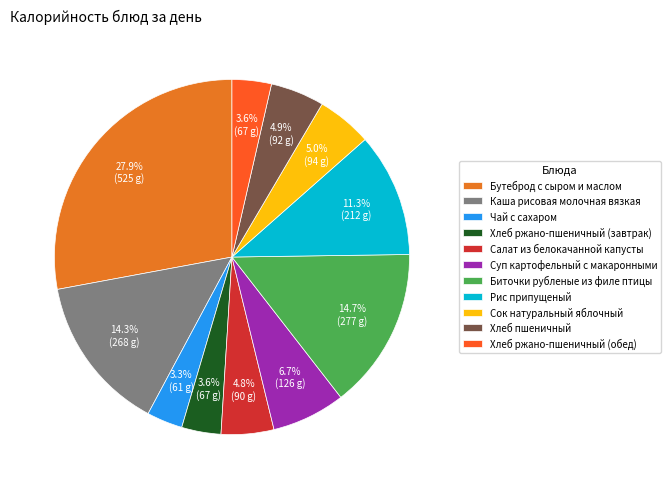

To the nearest percent, what portion does Сок натуральный яблочный represent?

5%